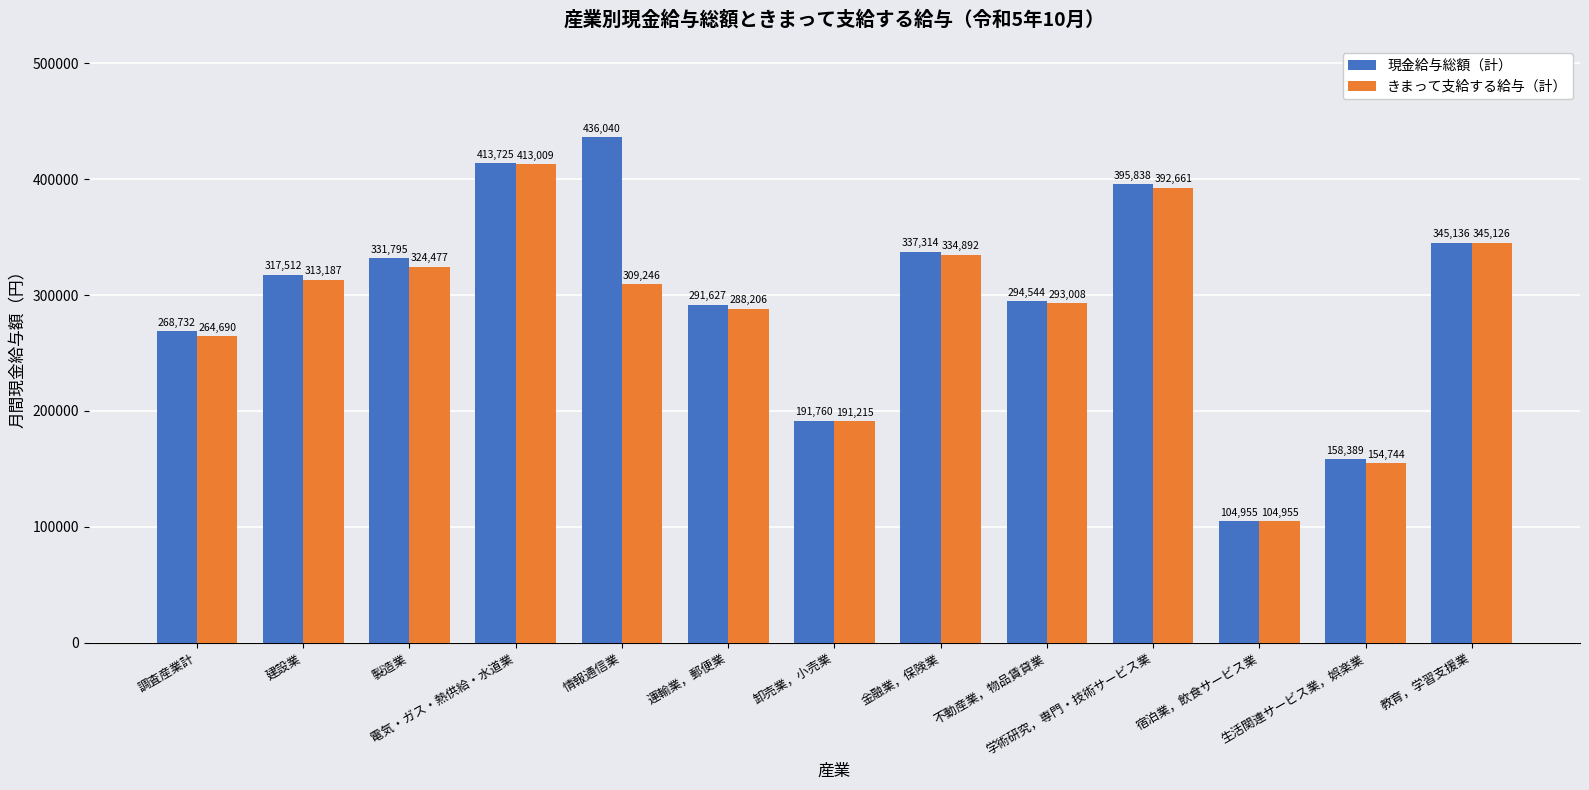

How many bars are there in each group?

2